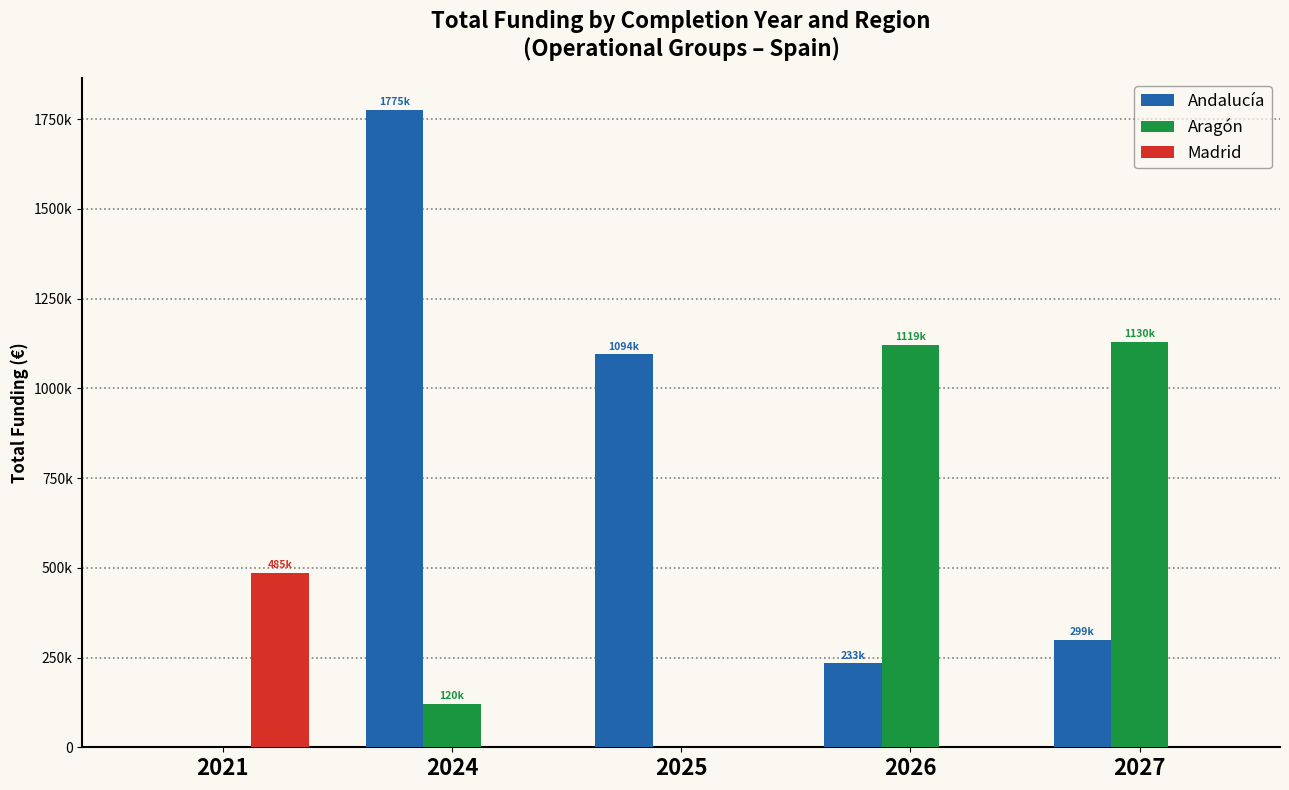

Reading right to left, extract all data points from this chart.

Andalucía: 299800	233500	1094364	1775921	0
Aragón: 1130168	1119999	0	120000	0
Madrid: 0	0	0	0	485883